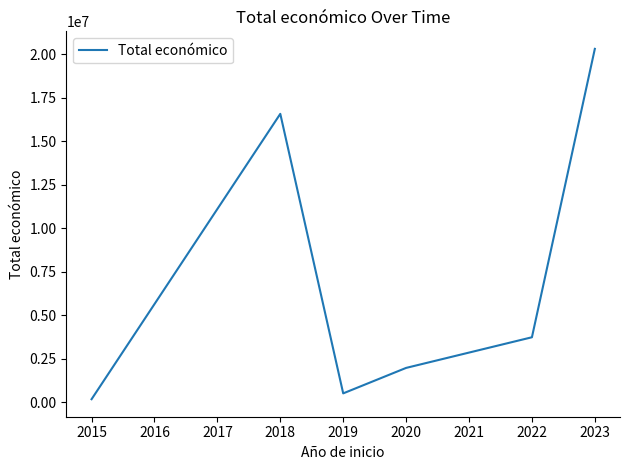

At which label does the data first exceed 3736434?

2018